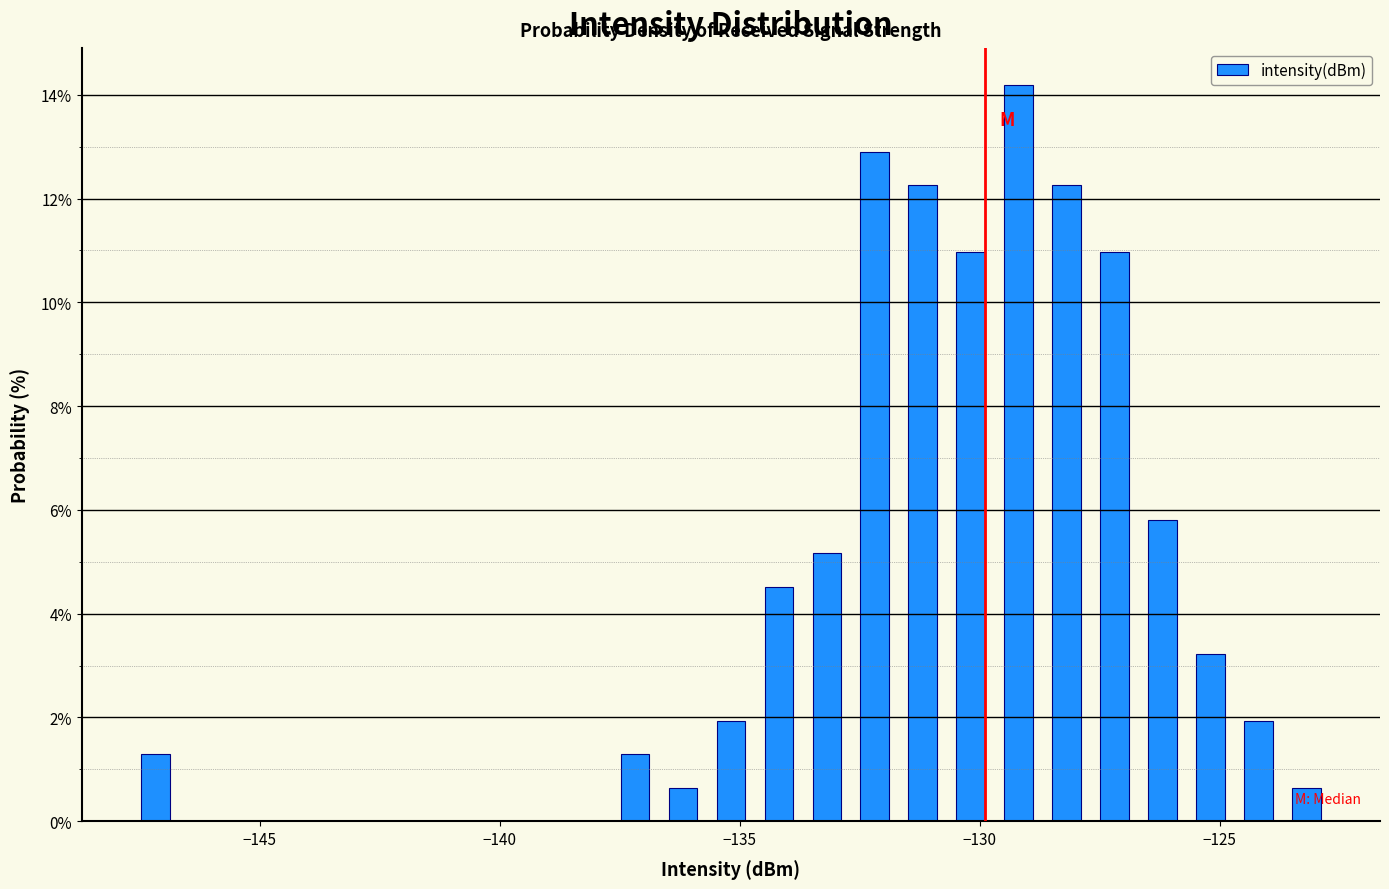

Around what value on the x-axis is the tallest bar? Give the approximate position of its centre, as read against the axis.

-129.0